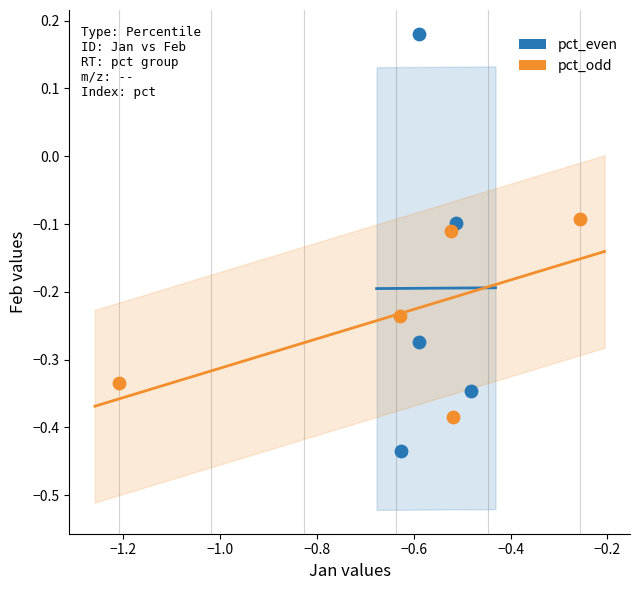

Which series reaches the minimum Y coordinate?

pct_even